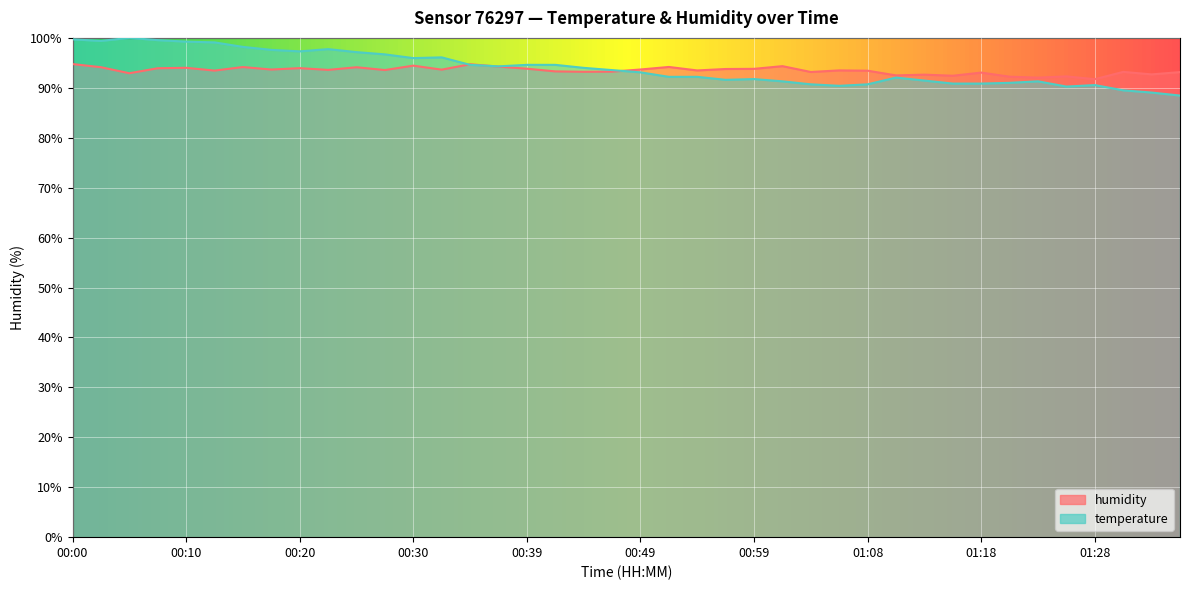

At which label is humidity closest to 93?

01:18